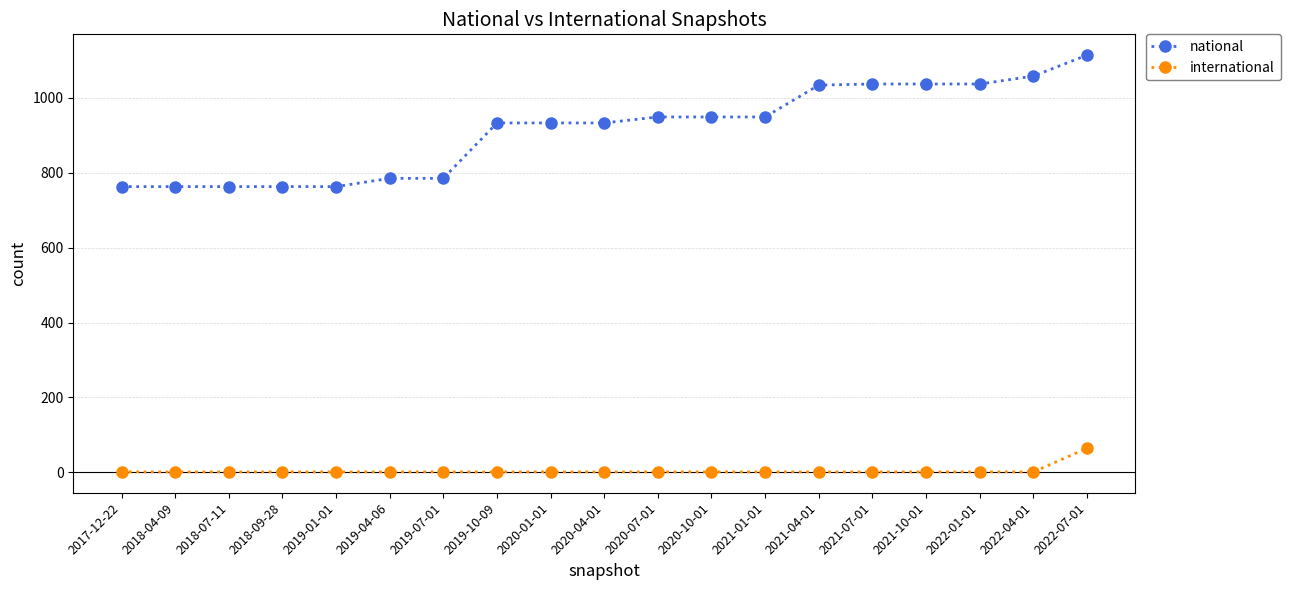

True or false: international and national cross at least once.

False